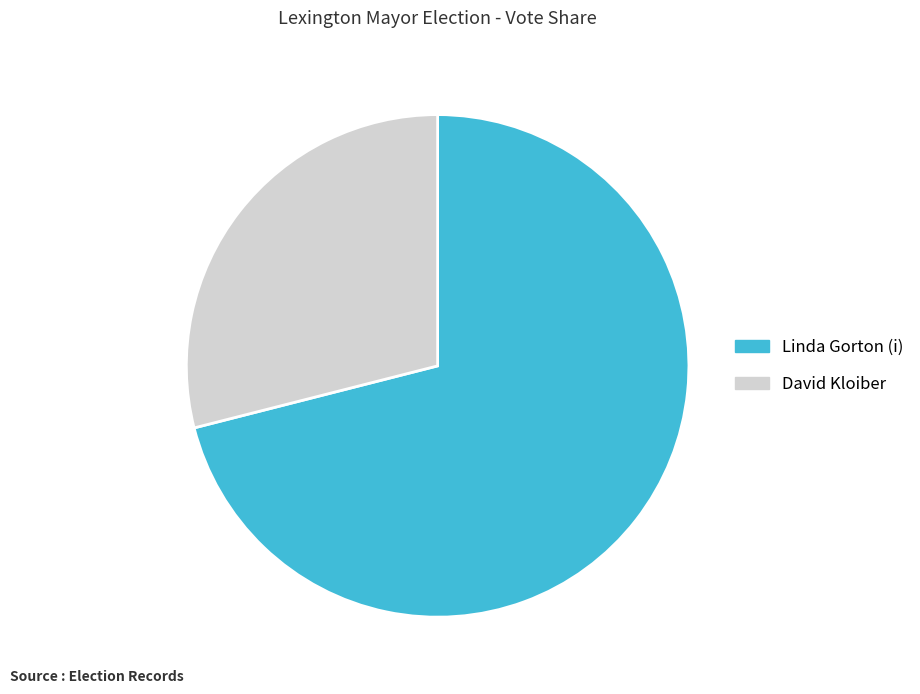

Which slice is the smallest?

David Kloiber